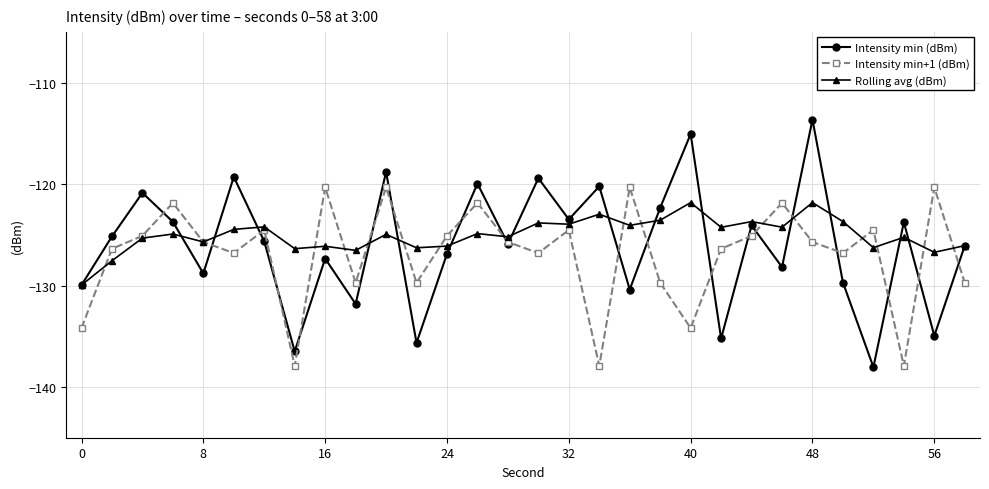

List the series in order of their peak value, highest first.

Intensity min (dBm), Intensity min+1 (dBm), Rolling avg (dBm)